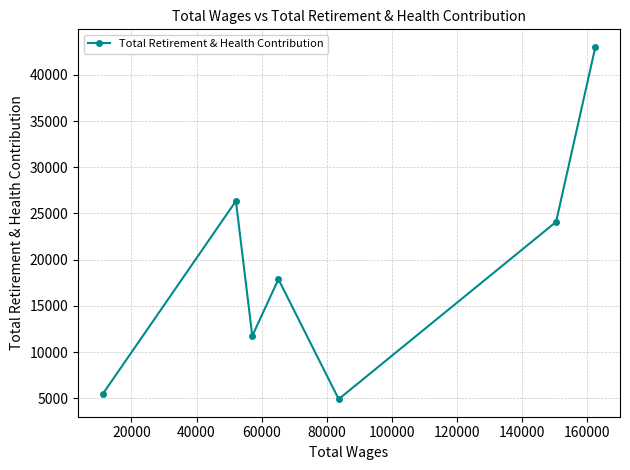

How many distinct data groups are displayed?

1